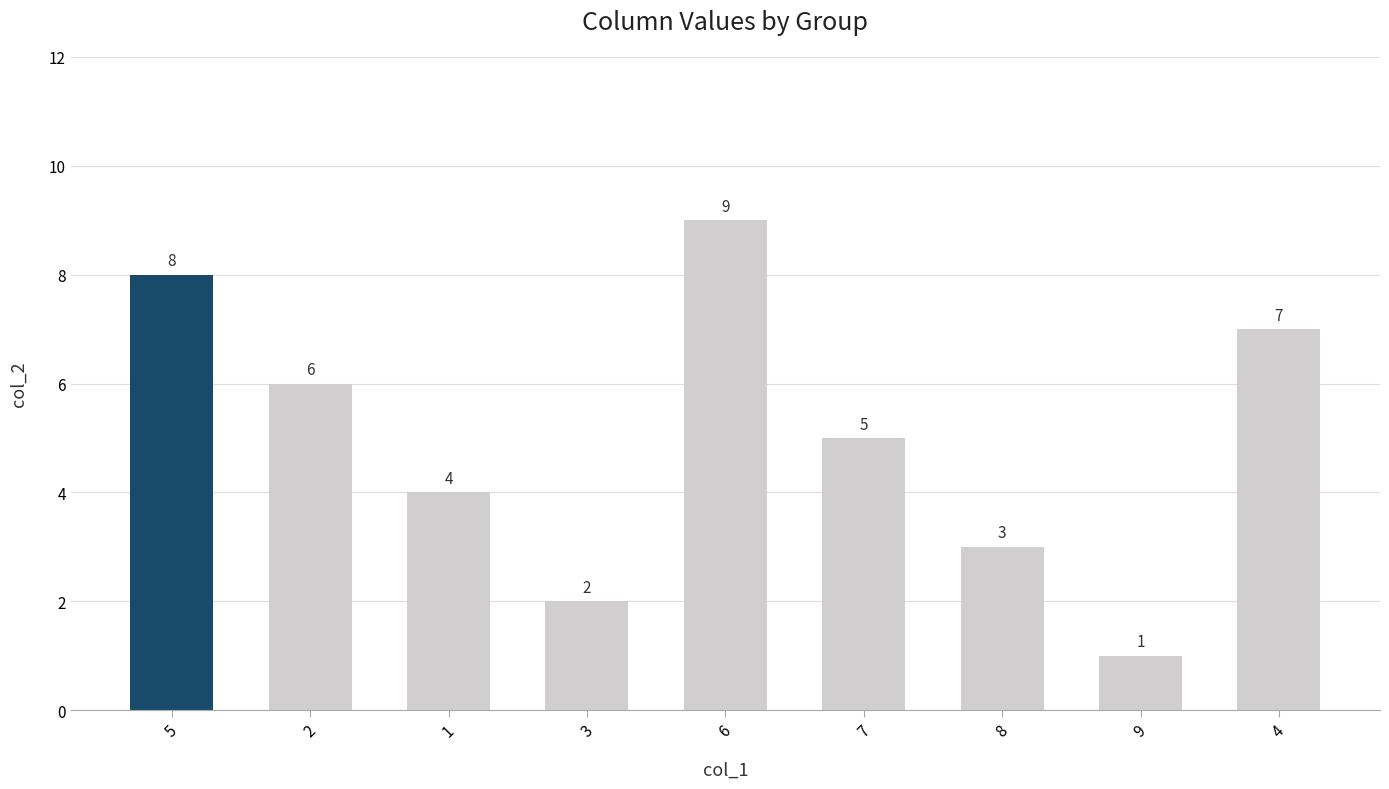

Is it true that the value at 8 is 1?

False